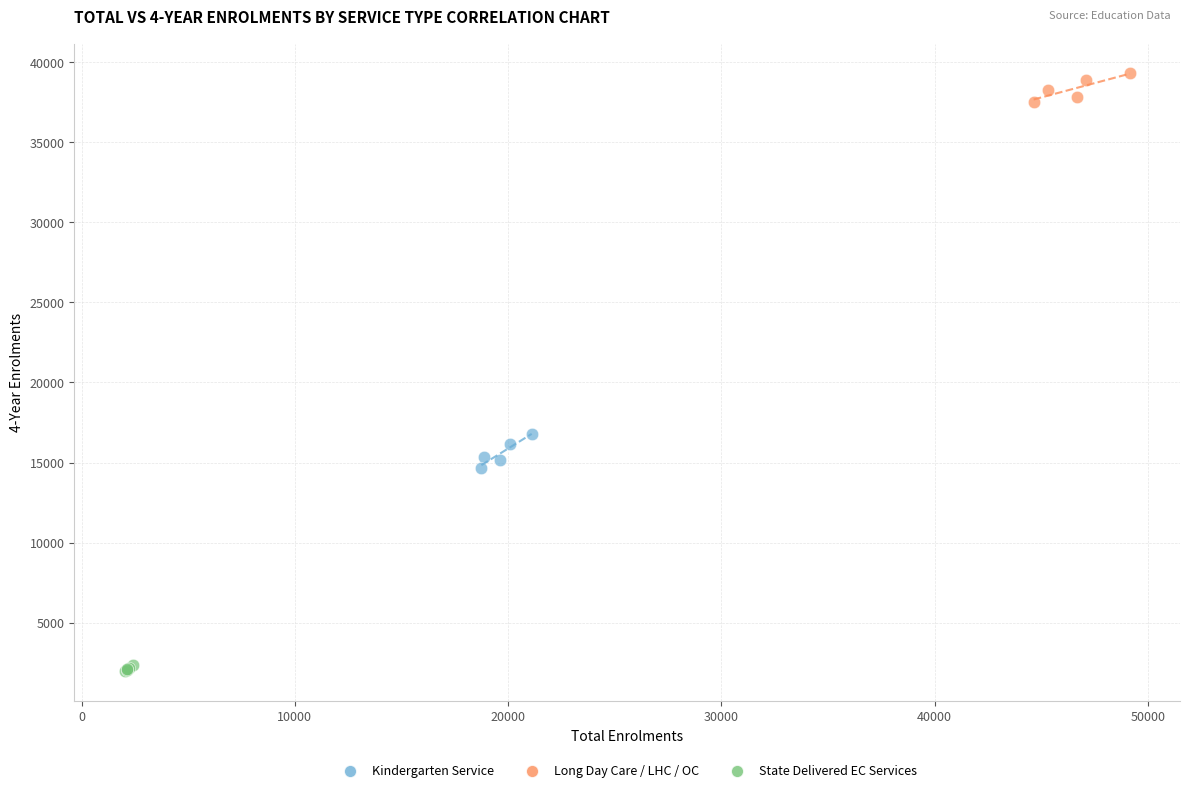

Which series reaches the minimum Y coordinate?

State Delivered EC Services